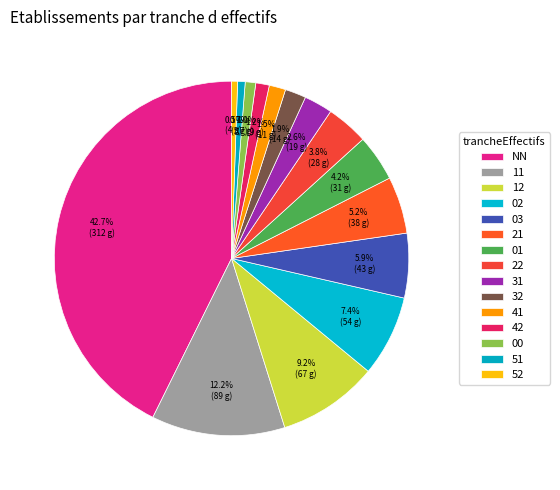

The 12 slice represents 9% of the pie. True or false?

True